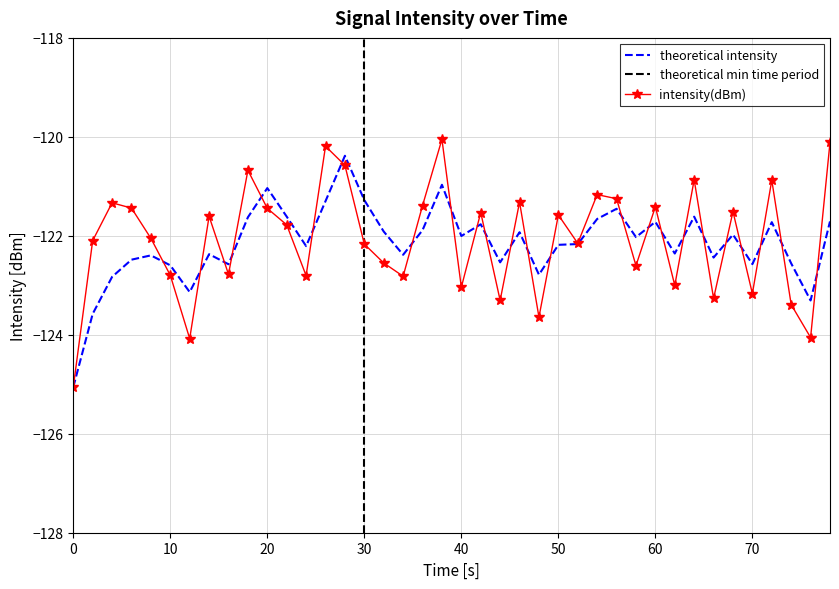

True or false: intensity(dBm) has a value of -125.1 at 0.

True